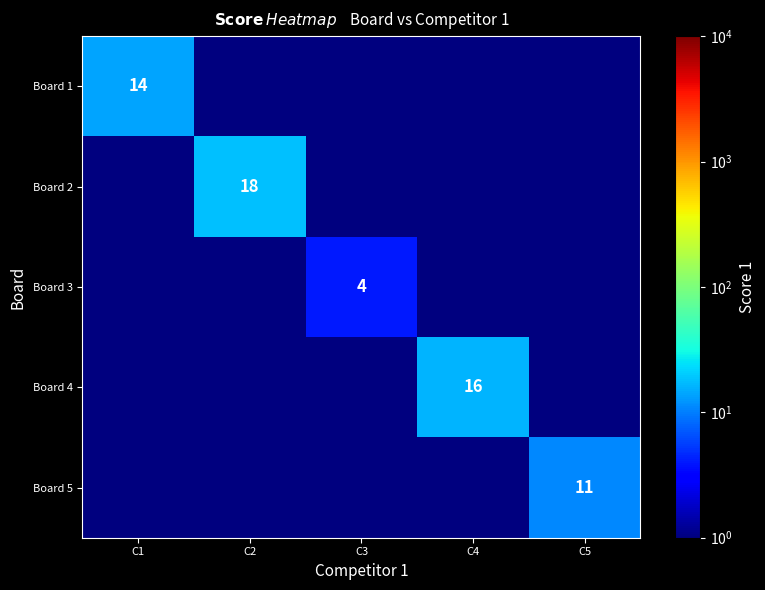

True or false: Board 5 has a value of 3.5 at C5.

False